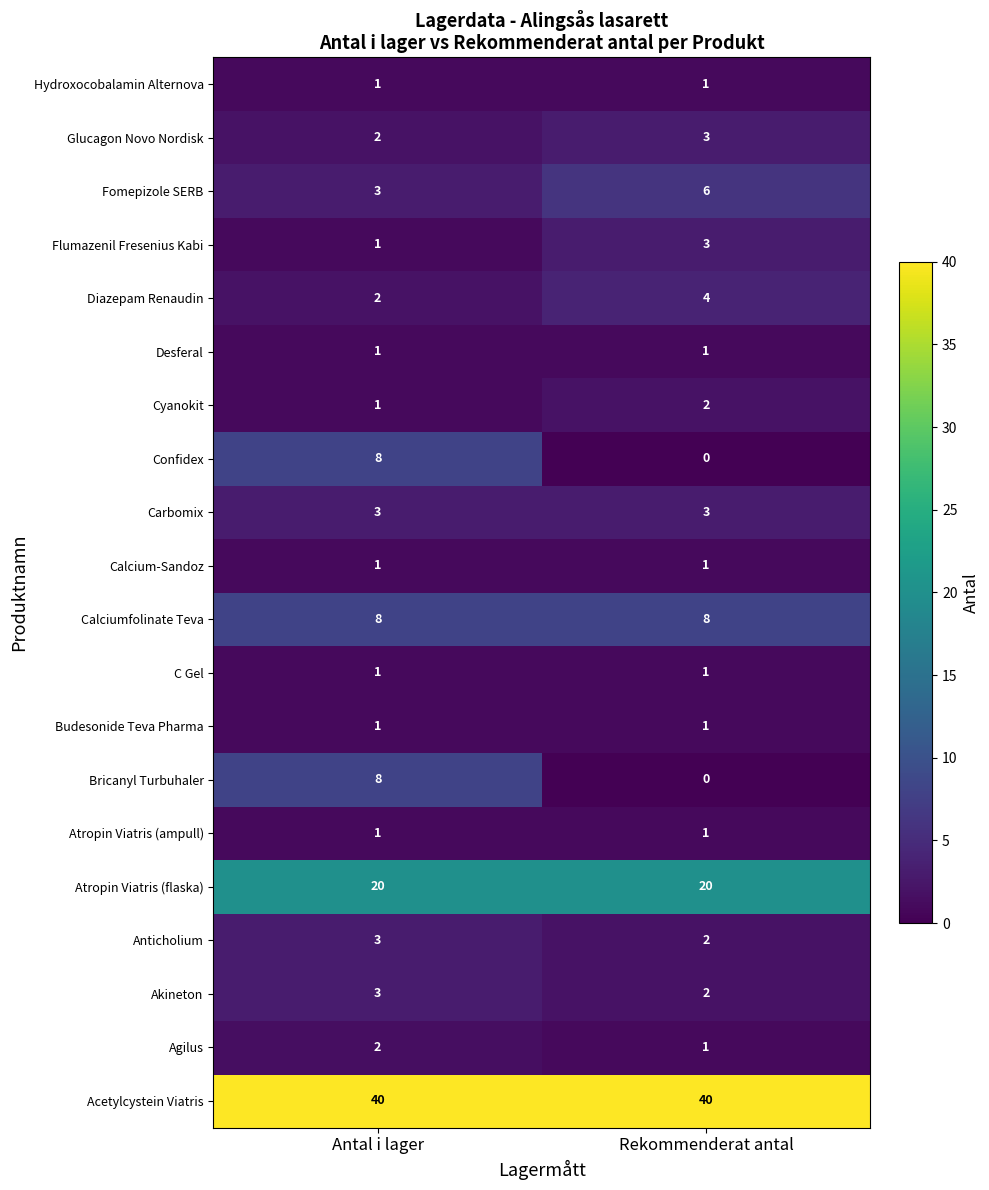

Is it true that Akineton equals 1 at Rekommenderat antal?

False